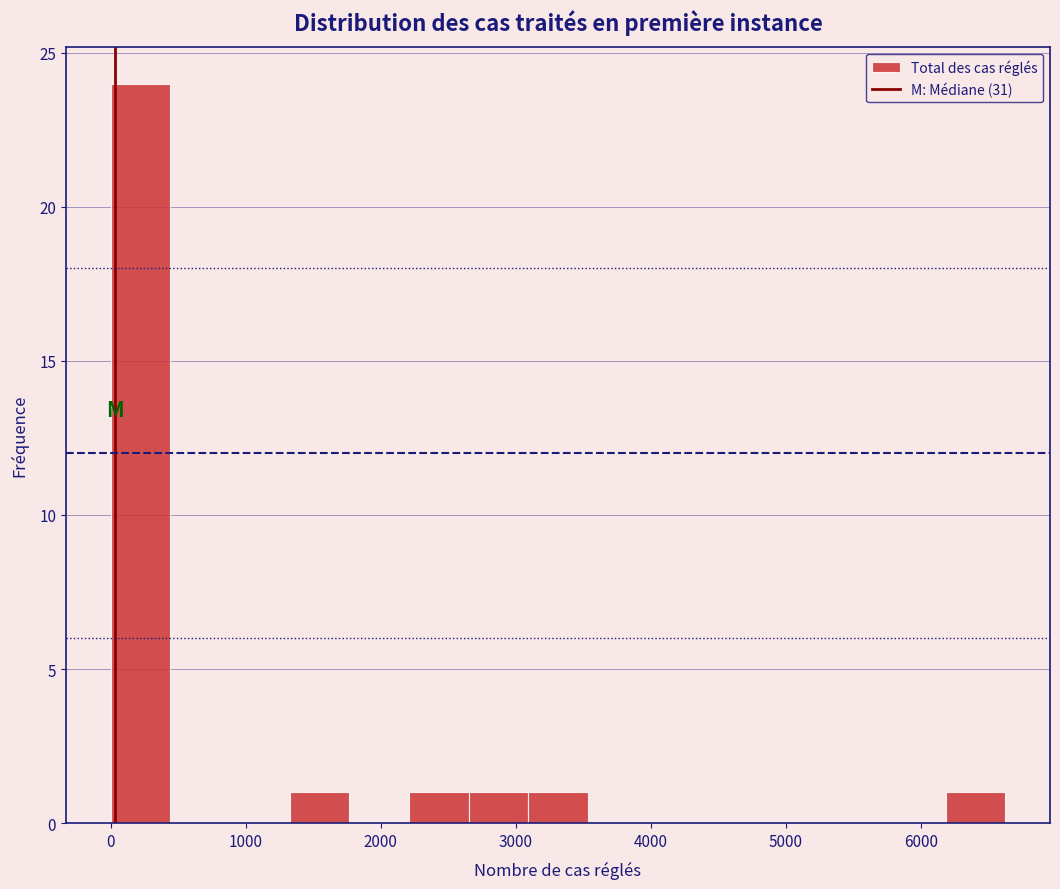

Reading left to right, transcribe this chart: for each bar, give the range it covers on the x-axis and its height. Neither the bar edges nor the heights are printed on the chart, so give them approximately, as read against the axes.

0 to 400: 24
400 to 900: 0
900 to 1300: 0
1300 to 1800: 1
1800 to 2200: 0
2200 to 2600: 1
2600 to 3100: 1
3100 to 3500: 1
3500 to 4000: 0
4000 to 4400: 0
4400 to 4900: 0
4900 to 5300: 0
5300 to 5700: 0
5700 to 6200: 0
6200 to 6600: 1